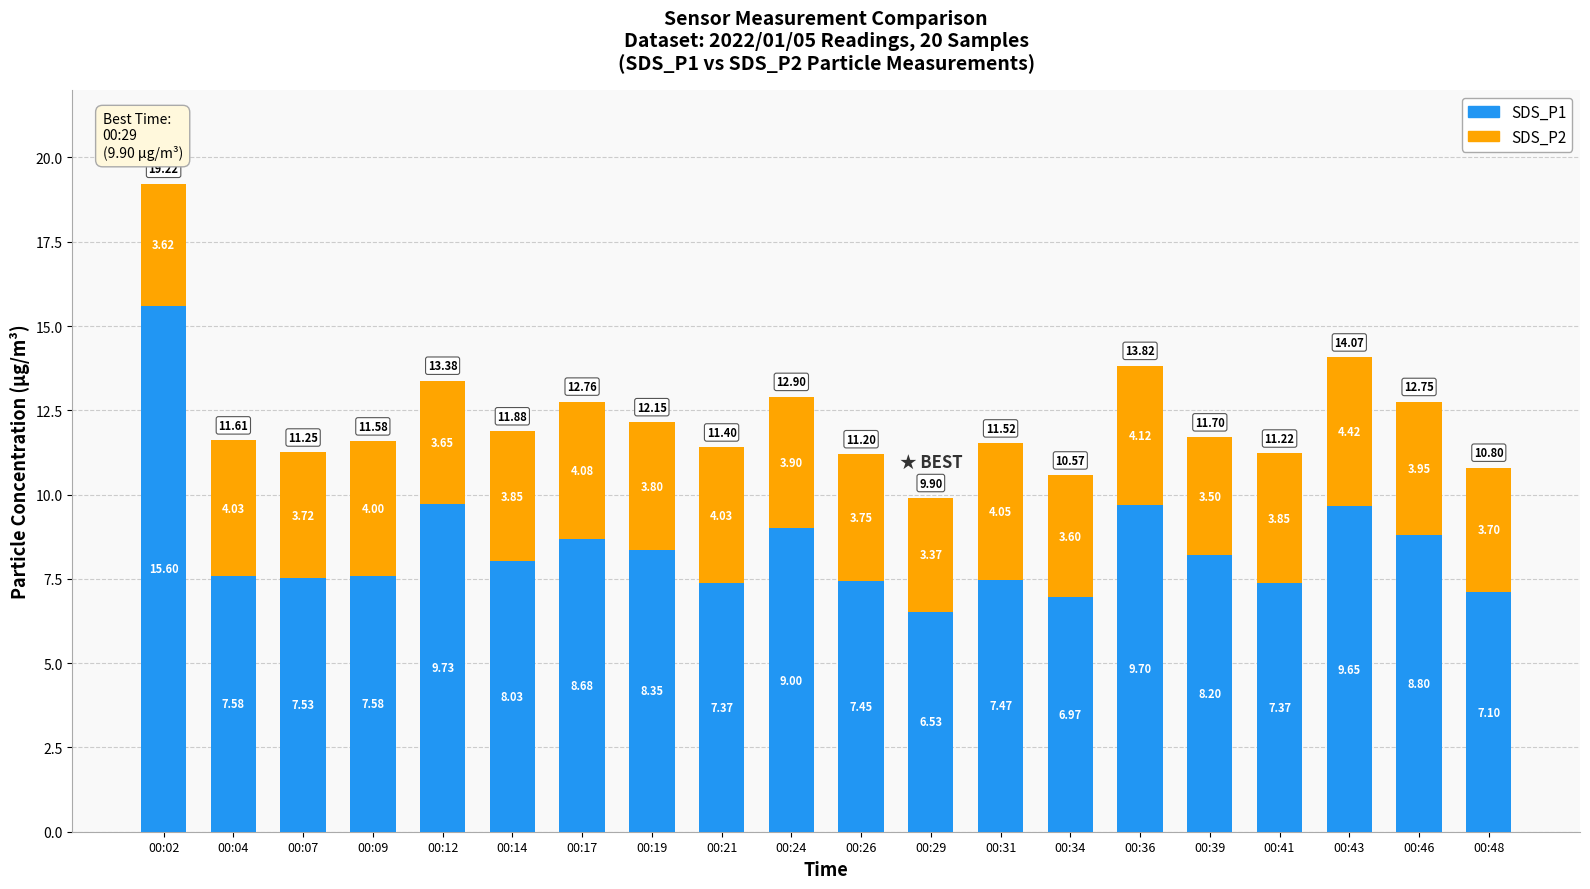

At which category is the sum across all series the highest?

00:02